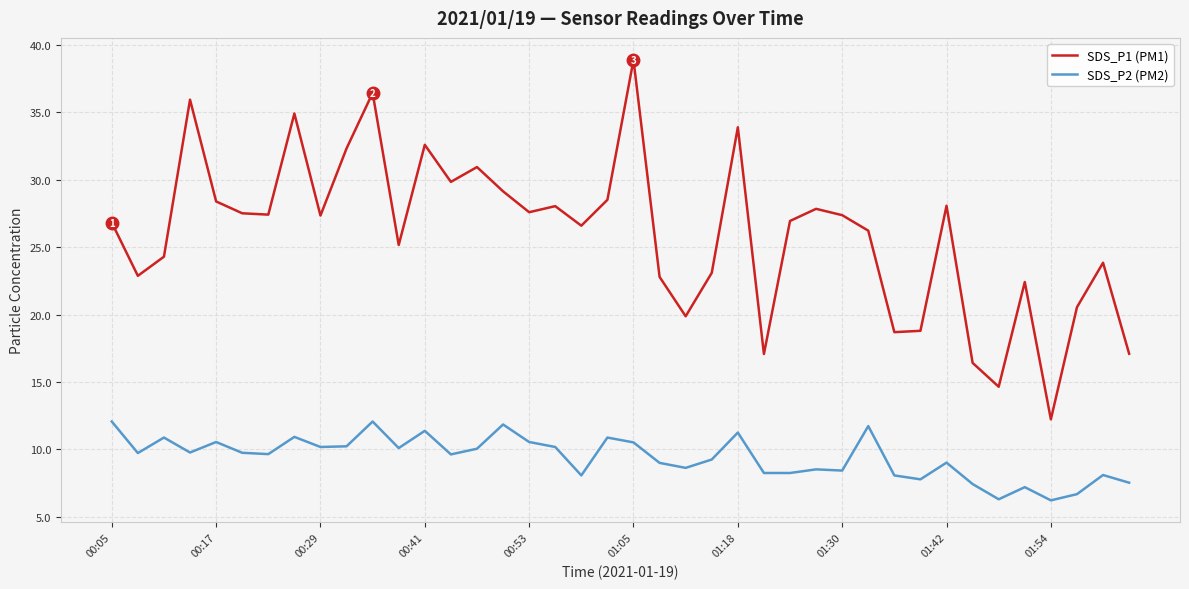

How many interior local valleys does the SDS_P1 (PM1) series have?

12